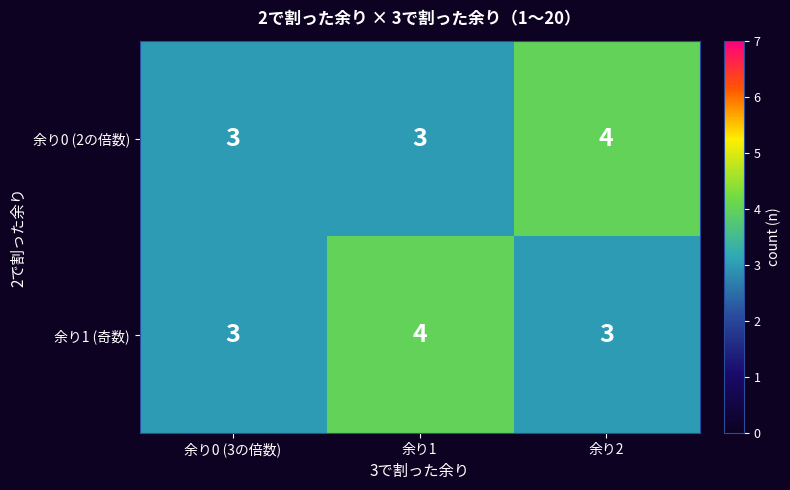

Reading left to right, extract all data points from this chart.

余り0 (2の倍数): 3	3	4
余り1 (奇数): 3	4	3